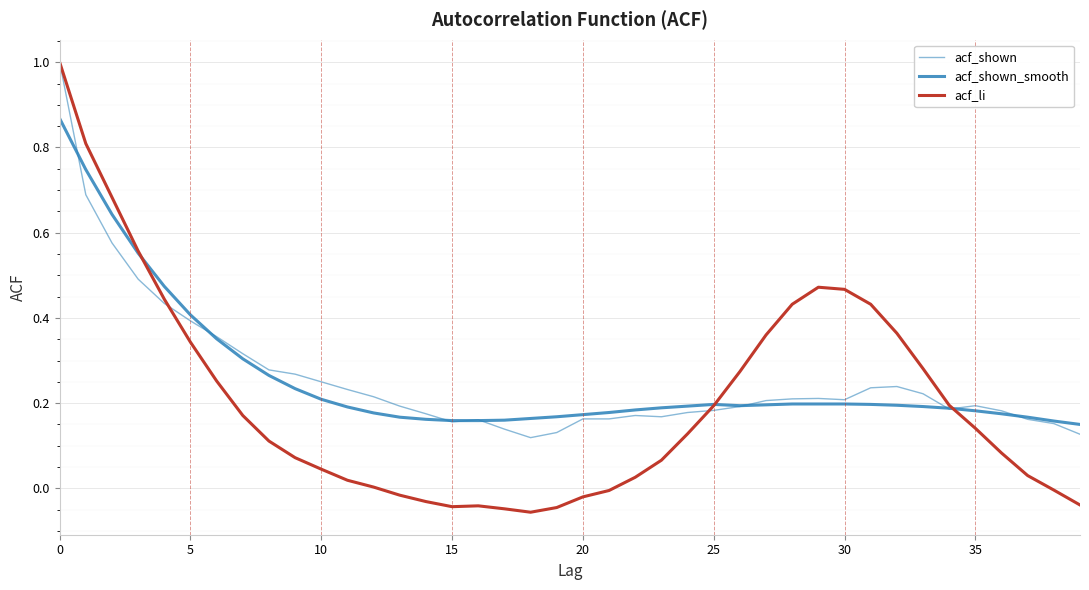

How many lines are shown in the chart?

3